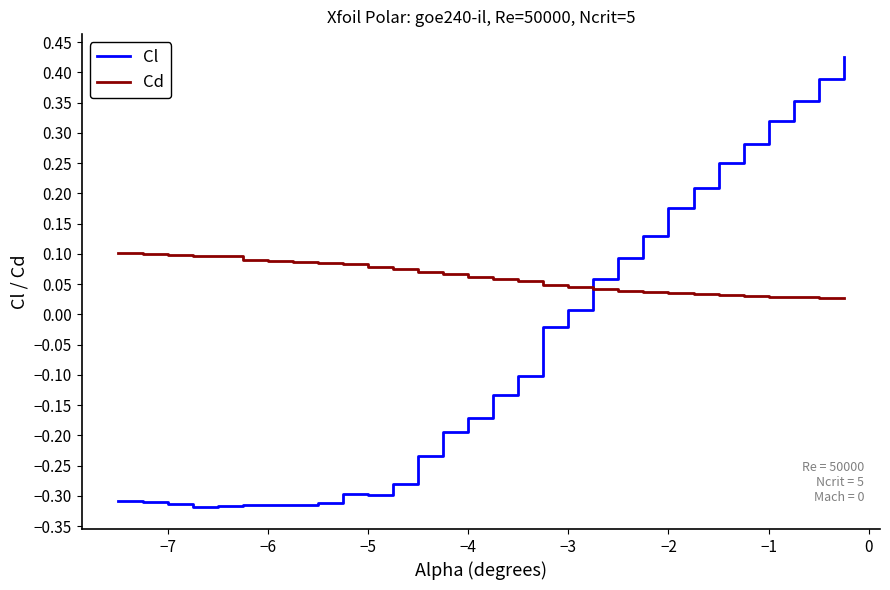

List the series in order of their peak value, highest first.

Cl, Cd